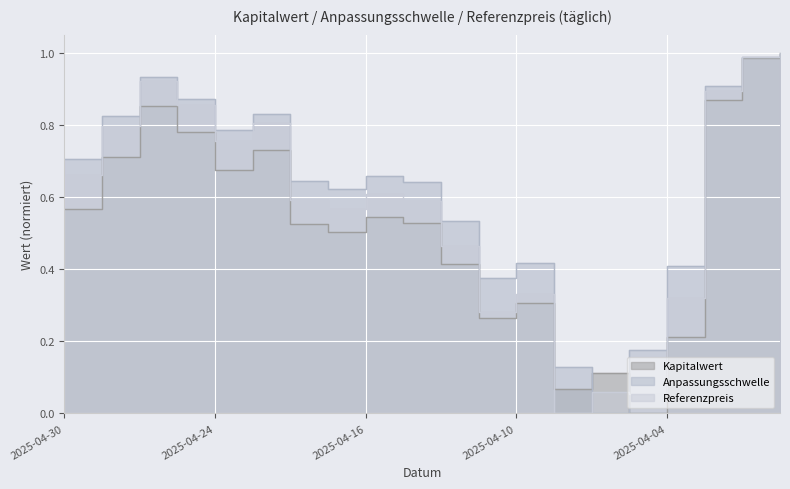

At which category does Anpassungsschwelle reach its first local peak?

2025-04-28